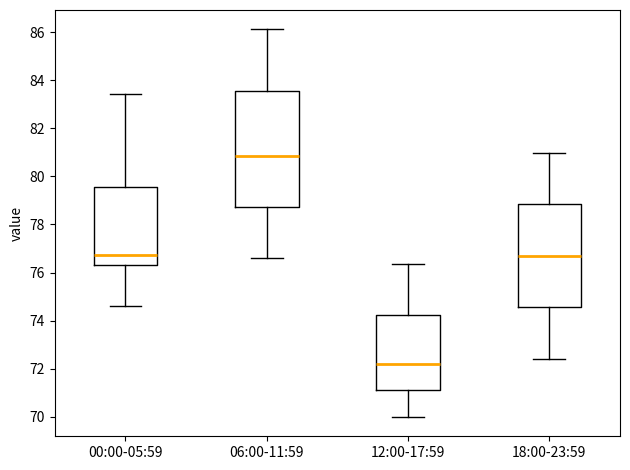

Which box has the highest median line?

06:00-11:59